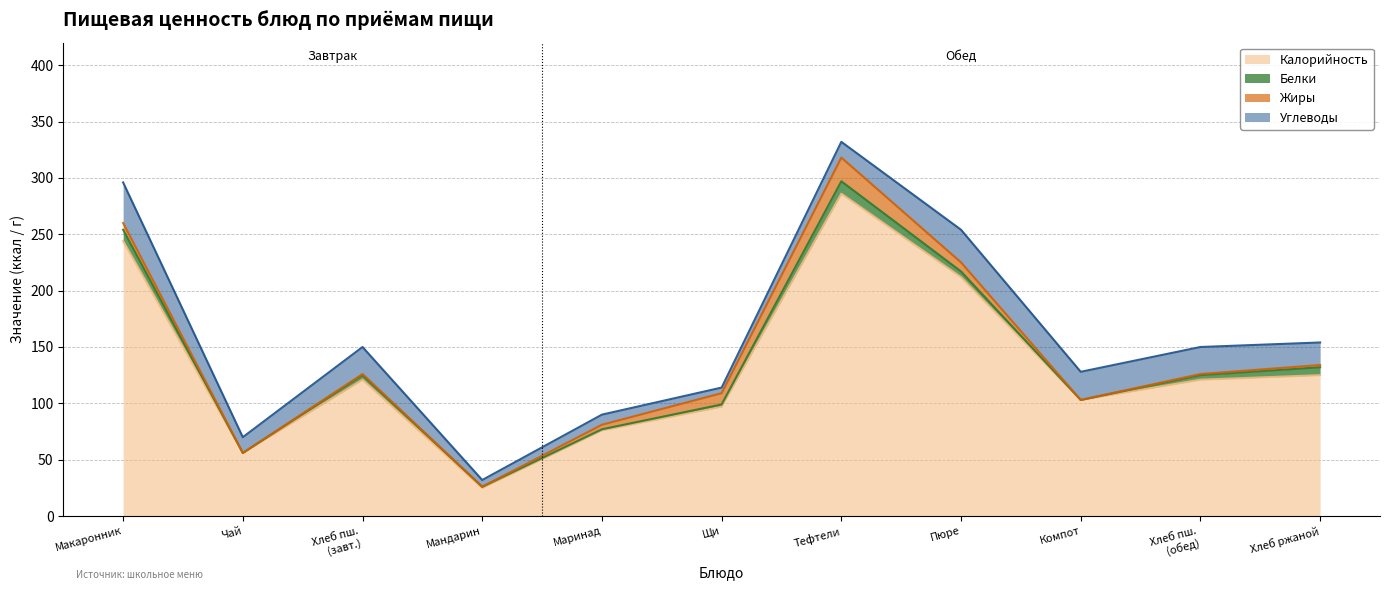

Rank the series by their maximum value, from highest to lowest.

Калорийность, Углеводы, Жиры, Белки